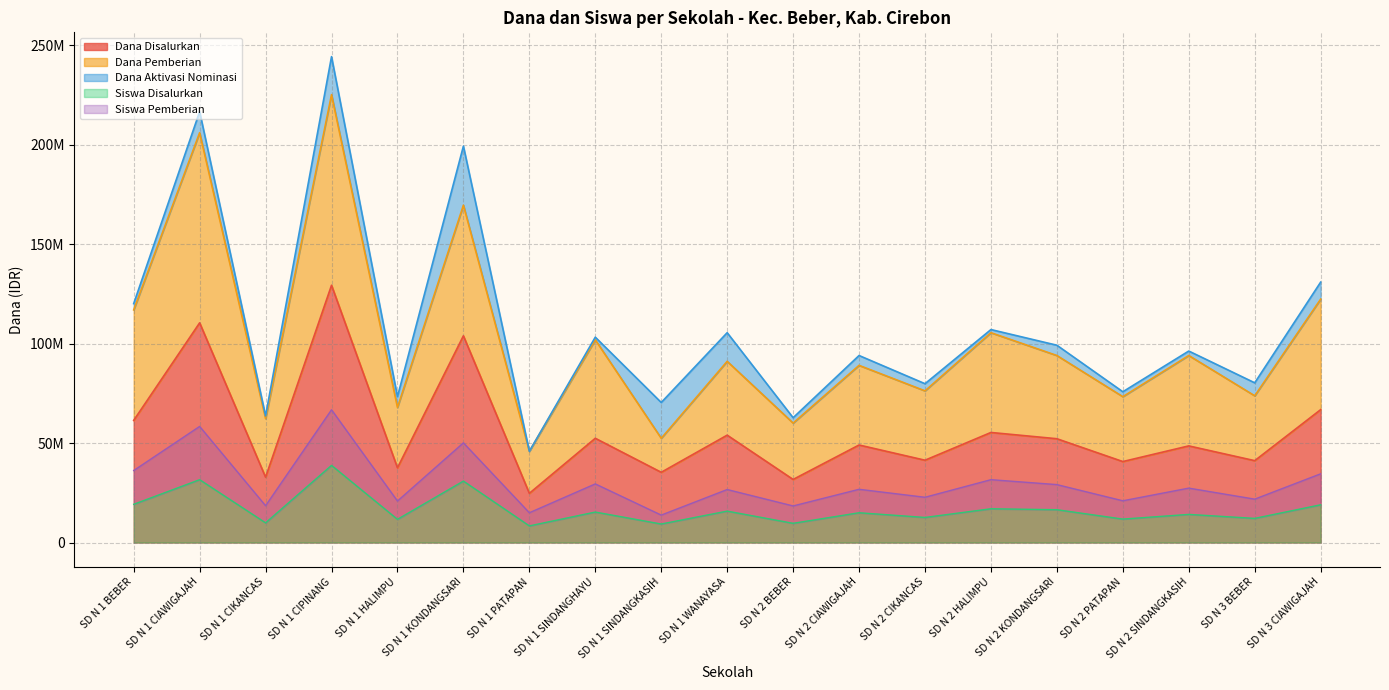

True or false: Dana Disalurkan has a value of 62725460.7 at SD N 1 KONDANGSARI.

False